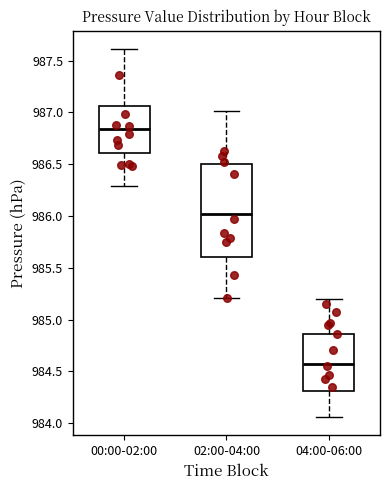

Where is the lower edge of the box for 00:00-02:00 on the y-axis? The values are not printed on the chart, so give them approximately, as read against the axis.

986.60